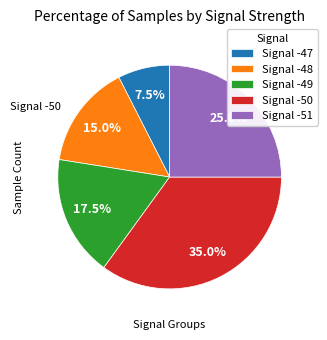

Between Signal -48 and Signal -50, which is larger?

Signal -50